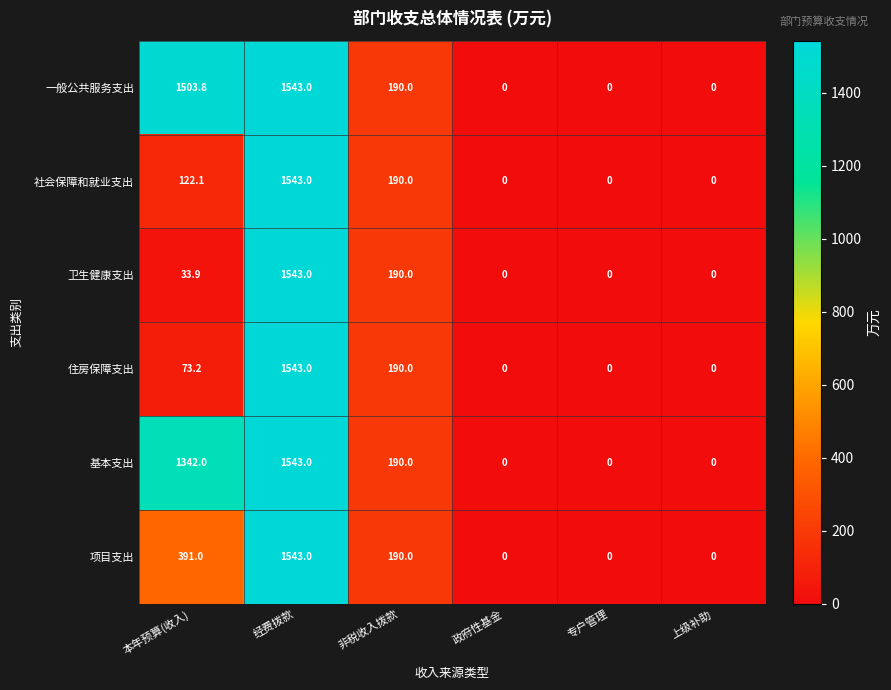

The value of 基本支出 at 非税收入拨款 is 117.1. True or false?

False